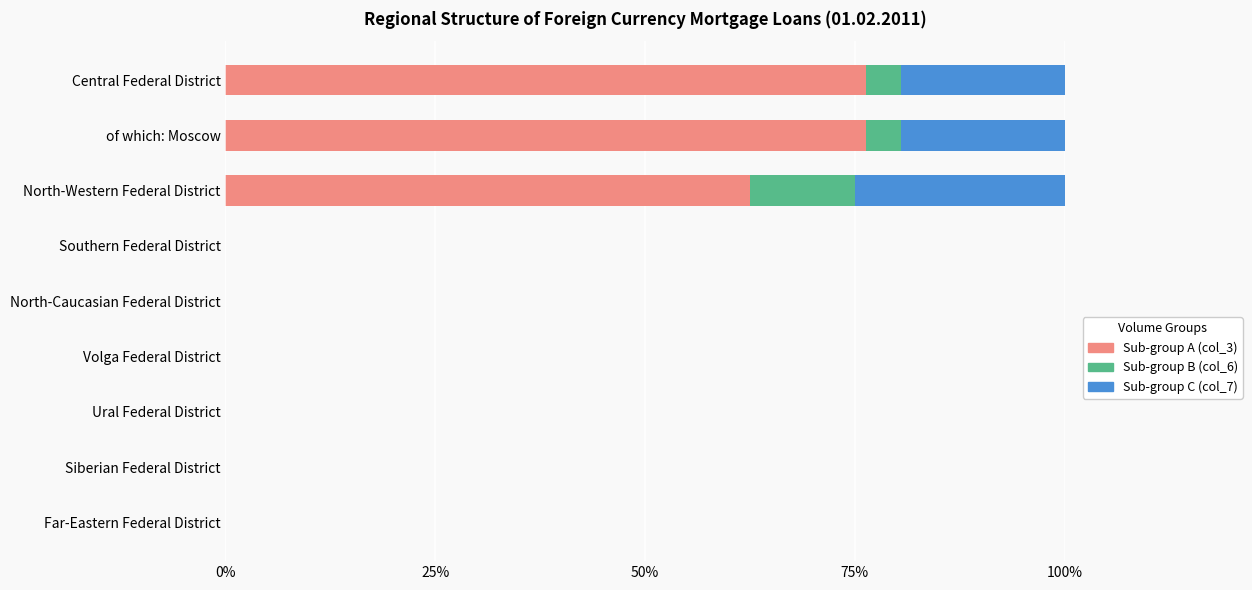

True or false: Sub-group A (col_3) has a value of 62.5 at North-Western Federal District.

True